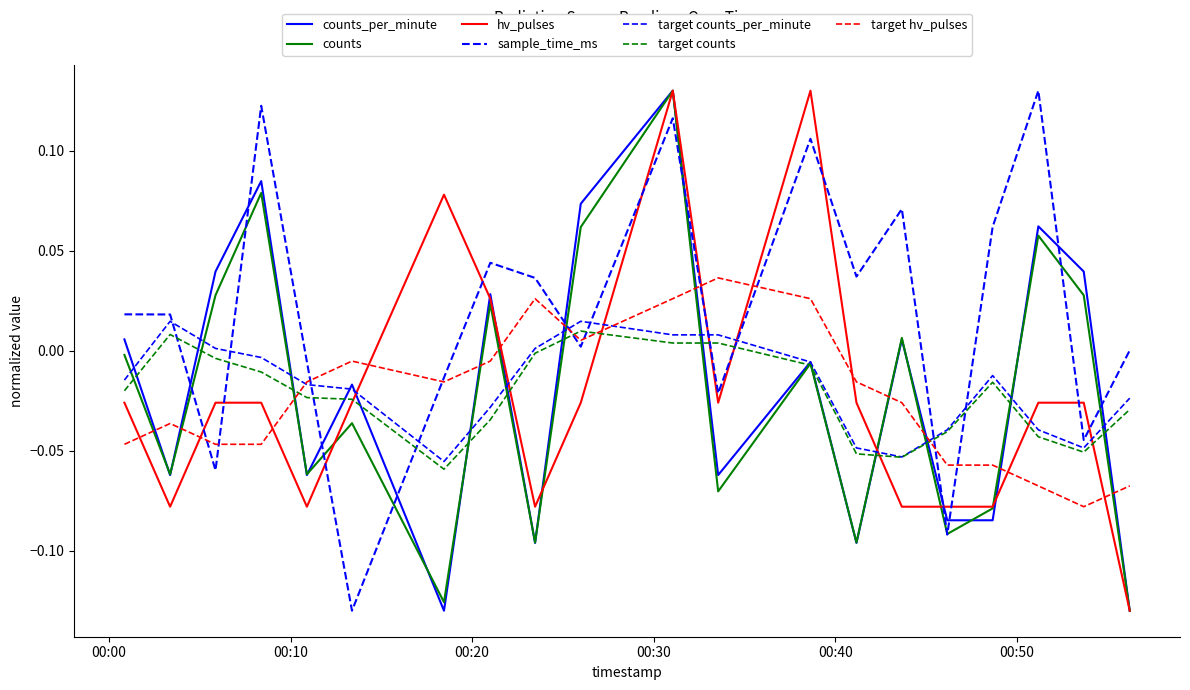

In hv_pulses, how many points are lower than both neighbors (excluding endpoints)?

4